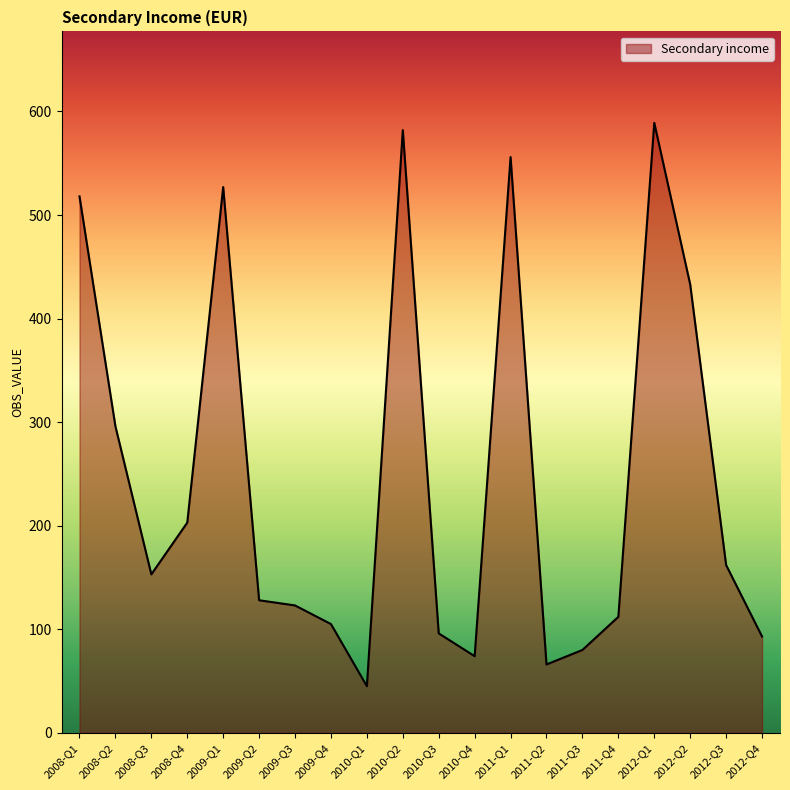

Reading left to right, extract all data points from this chart.

2008-Q1=518	2008-Q2=296	2008-Q3=153	2008-Q4=203	2009-Q1=527	2009-Q2=128	2009-Q3=123	2009-Q4=105	2010-Q1=45	2010-Q2=582	2010-Q3=96	2010-Q4=74	2011-Q1=556	2011-Q2=66	2011-Q3=80	2011-Q4=112	2012-Q1=589	2012-Q2=433	2012-Q3=162	2012-Q4=93